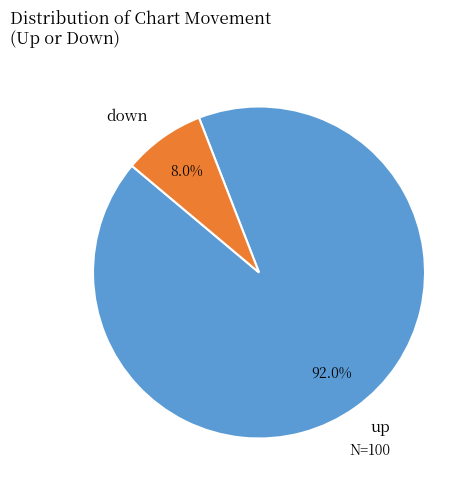

To the nearest percent, what is the average slice percentage?

50%